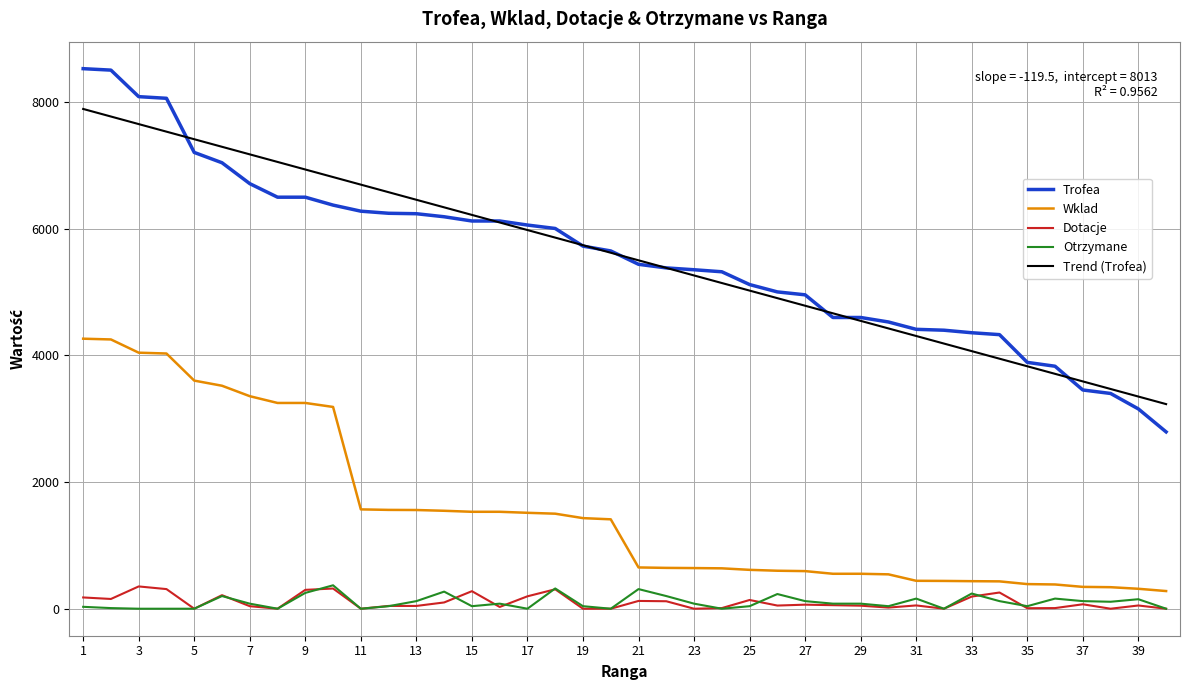

True or false: Wklad and Trofea intersect in this chart.

False